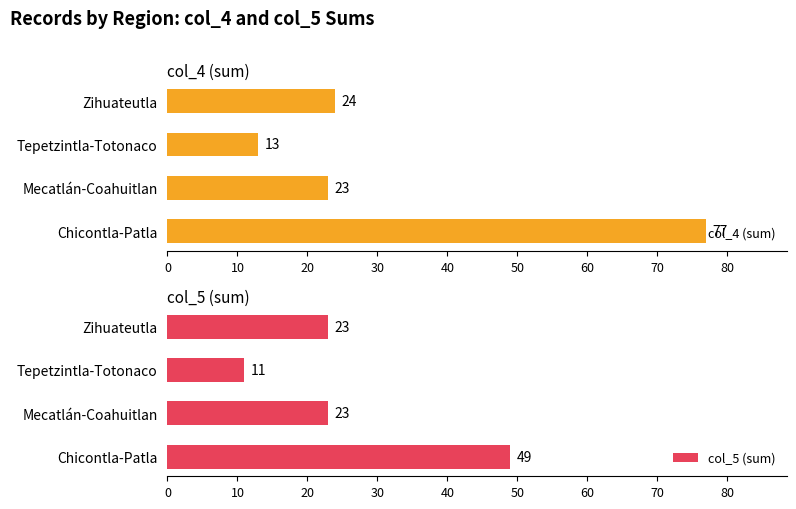

List the labels in order of col_4 (sum) value, largest first.

Chicontla-Patla, Zihuateutla, Mecatlán-Coahuitlan, Tepetzintla-Totonaco